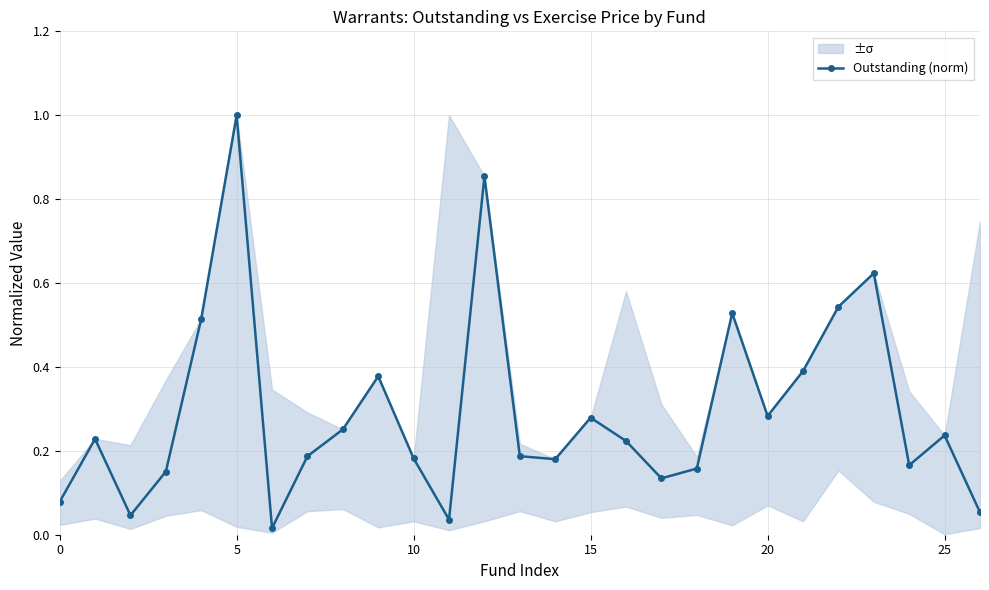

Which label corresponds to the smallest value in the chart?

6